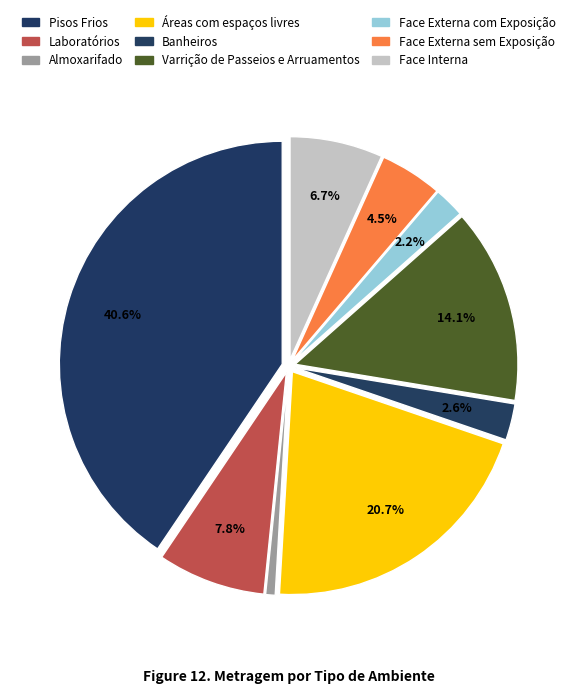

Is the sum of Face Externa sem Exposição and Almoxarifado greater than half?

No